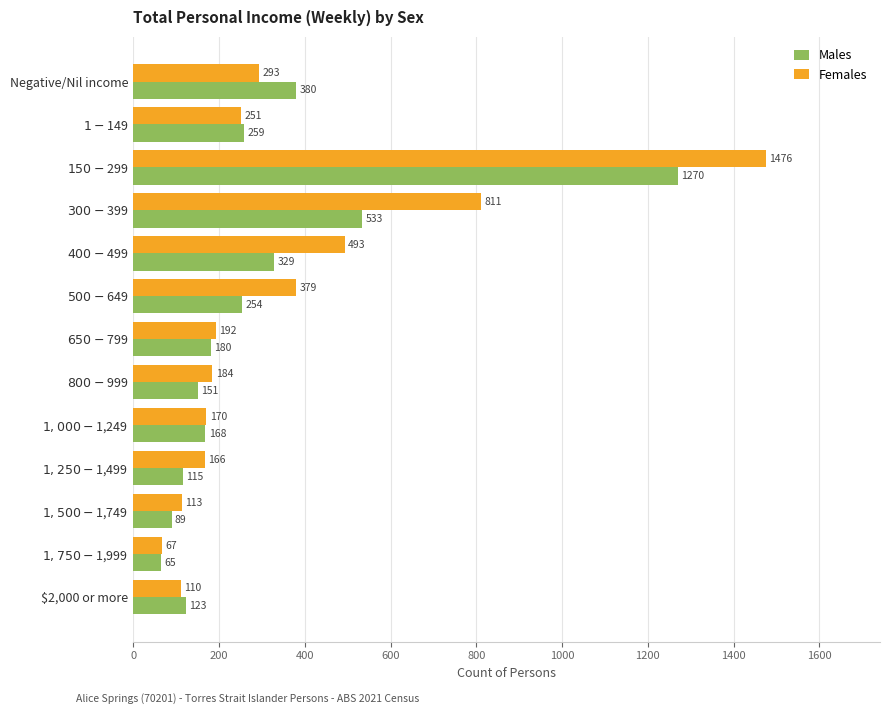

Which series has the largest total across all categories?

Females